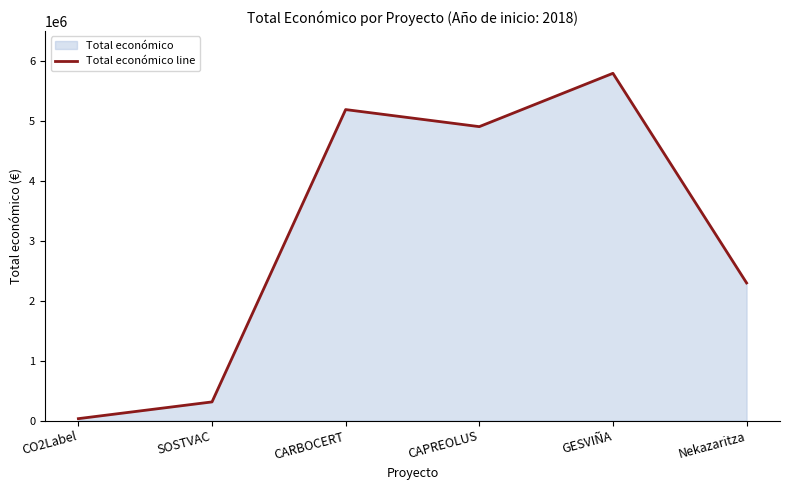

The value at CARBOCERT is 5187255. True or false?

True